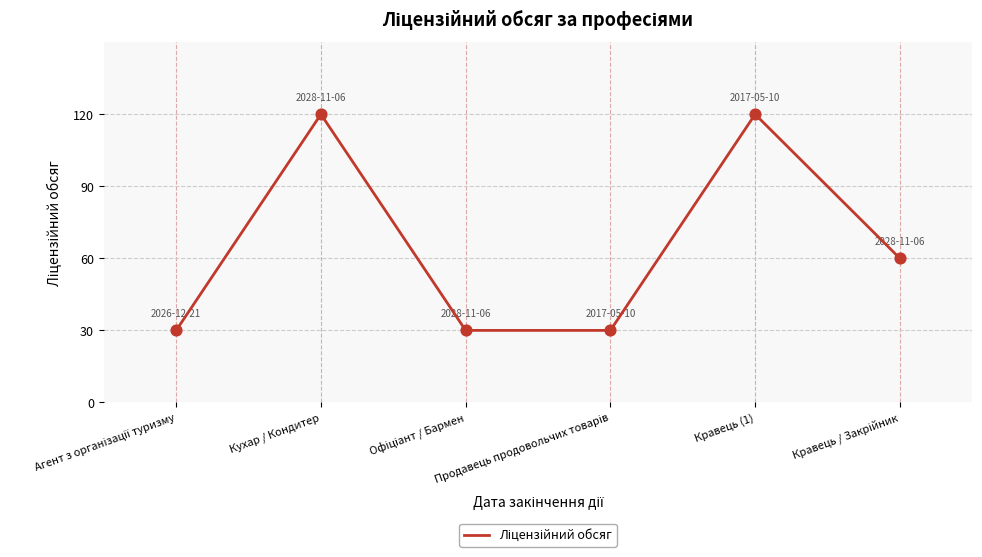

What is the difference between the maximum and minimum values?

90